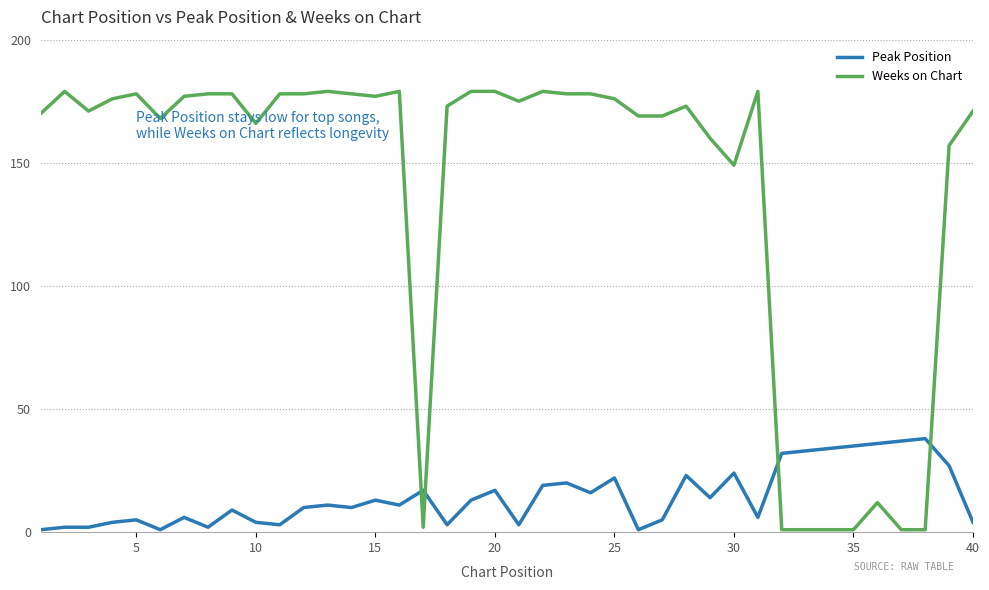

Reading left to right, what are all the values shown in this chart?

Peak Position: 1	2	2	4	5	1	6	2	9	4	3	10	11	10	13	11	17	3	13	17	3	19	20	16	22	1	5	23	14	24	6	32	33	34	35	36	37	38	27	4
Weeks on Chart: 170	179	171	176	178	168	177	178	178	166	178	178	179	178	177	179	2	173	179	179	175	179	178	178	176	169	169	173	160	149	179	1	1	1	1	12	1	1	157	171